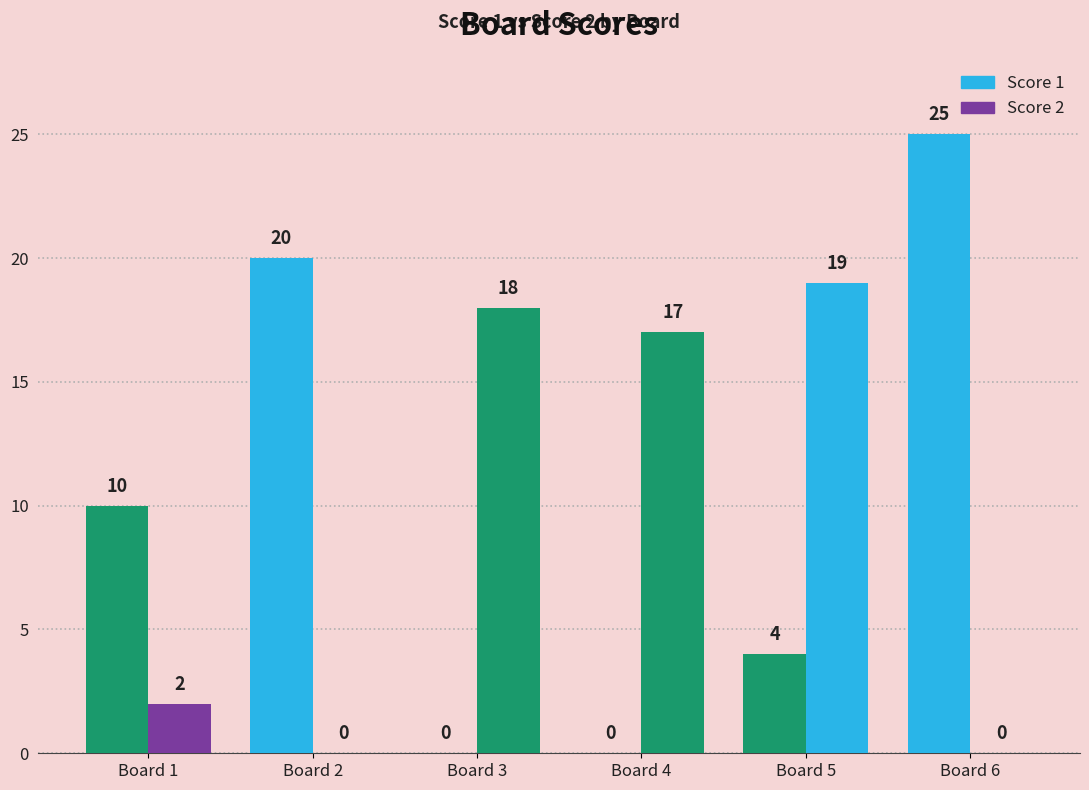

Which category has the lowest value in the Score 2 series?

Board 2